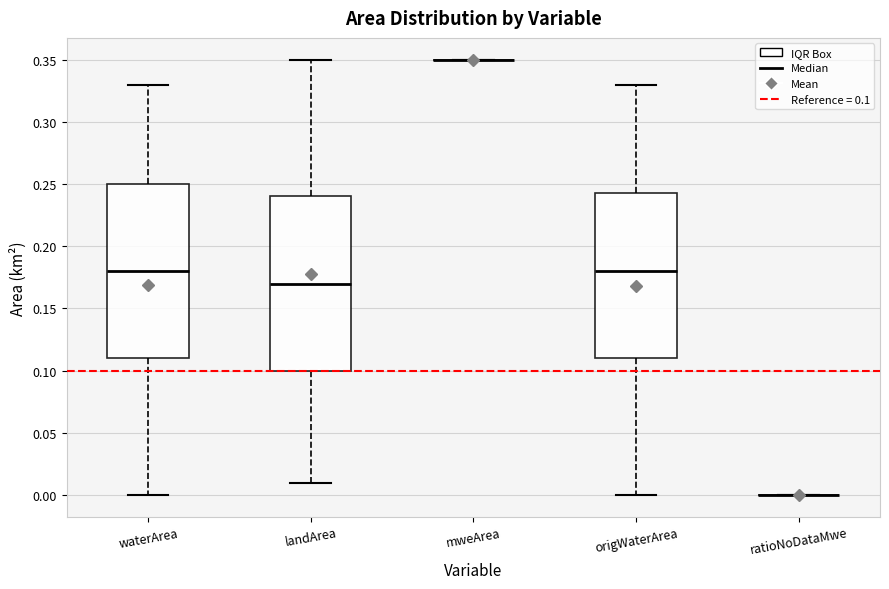

Reading left to right, transcribe this box plot: for each box, give where its median line is, the range the box spans, and where its two whiskers end, as read against the y-axis. The values are not printed on the chart, so give them approximately, as read against the axis.

waterArea: median 0.180, box 0.110 to 0.250, whiskers 0.000 to 0.330
landArea: median 0.170, box 0.100 to 0.240, whiskers 0.010 to 0.350
mweArea: box collapsed to a line at 0.350, whiskers 0.350 to 0.350
origWaterArea: median 0.180, box 0.110 to 0.245, whiskers 0.000 to 0.330
ratioNoDataMwe: box collapsed to a line at 0.000, whiskers 0.000 to 0.000